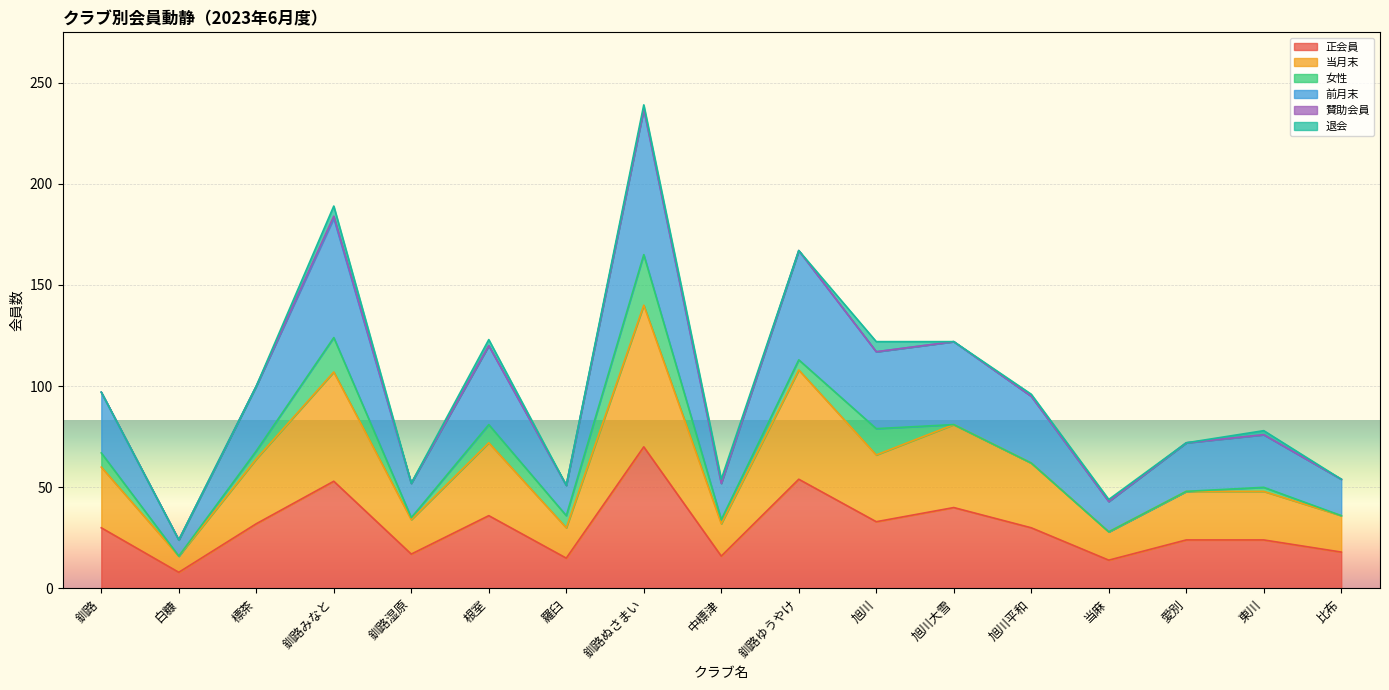

How many lines are shown in the chart?

6